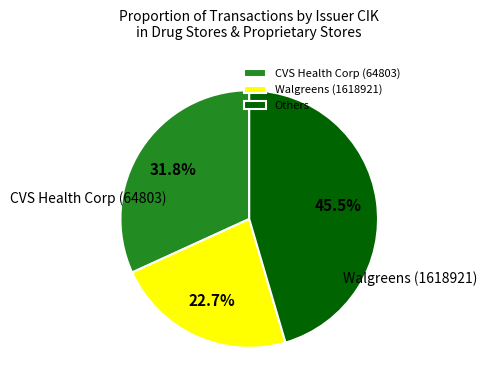

Which category has the biggest portion of the pie?

Others